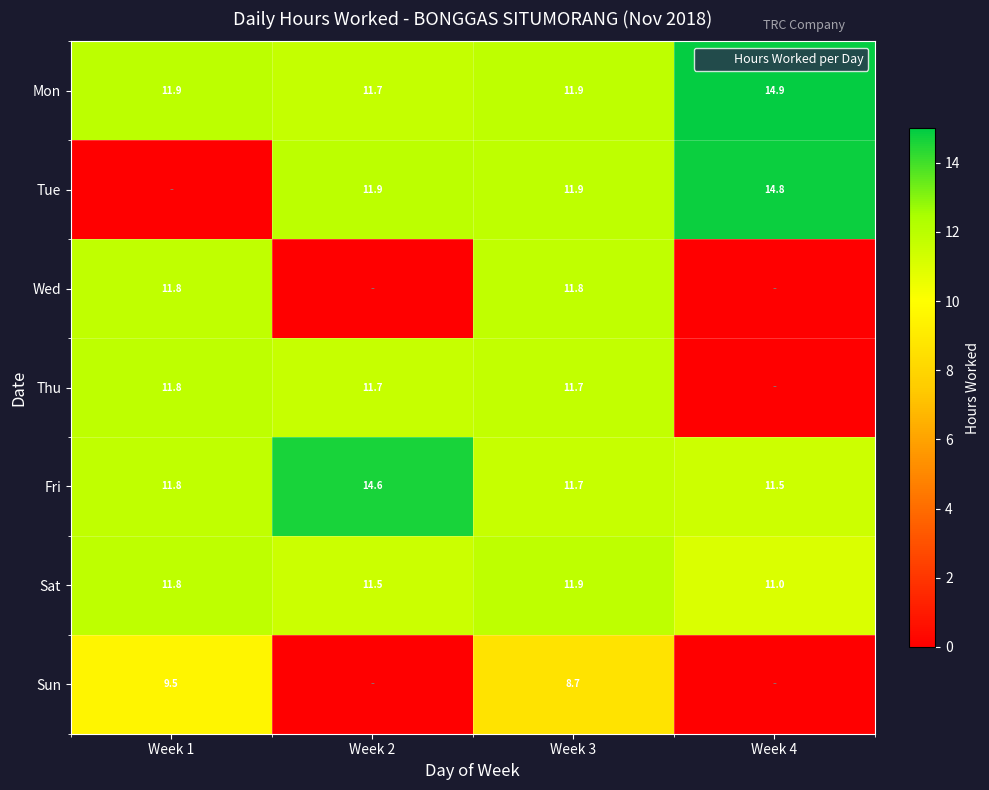

Between Week 2 and Week 3, which series saw the biggest shift?

Wed